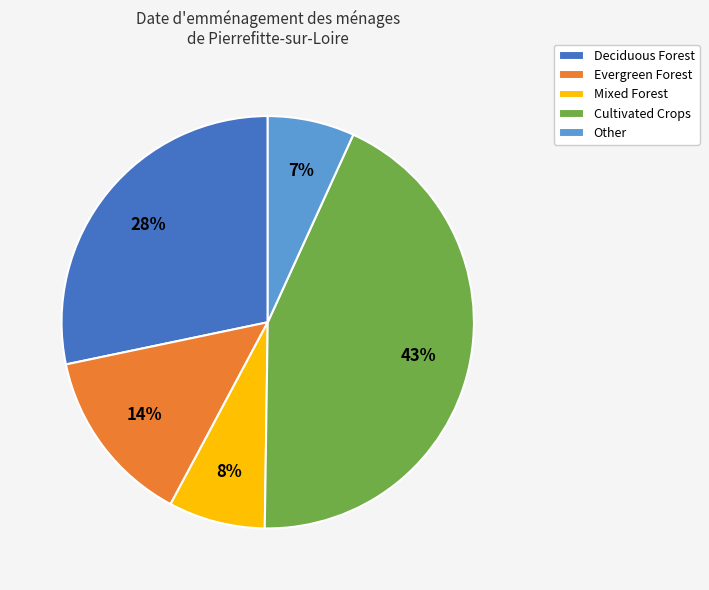

Between Cultivated Crops and Other, which is larger?

Cultivated Crops